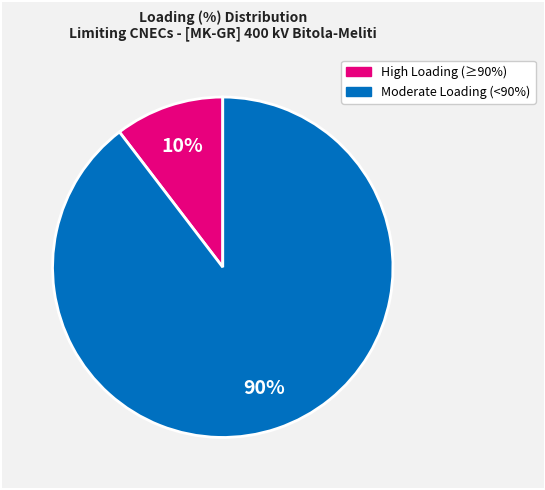

To the nearest percent, what is the average slice percentage?

50%